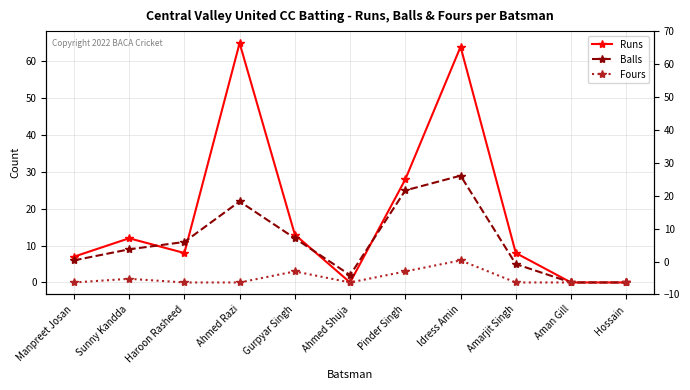

What is the sum of all Runs values?

205